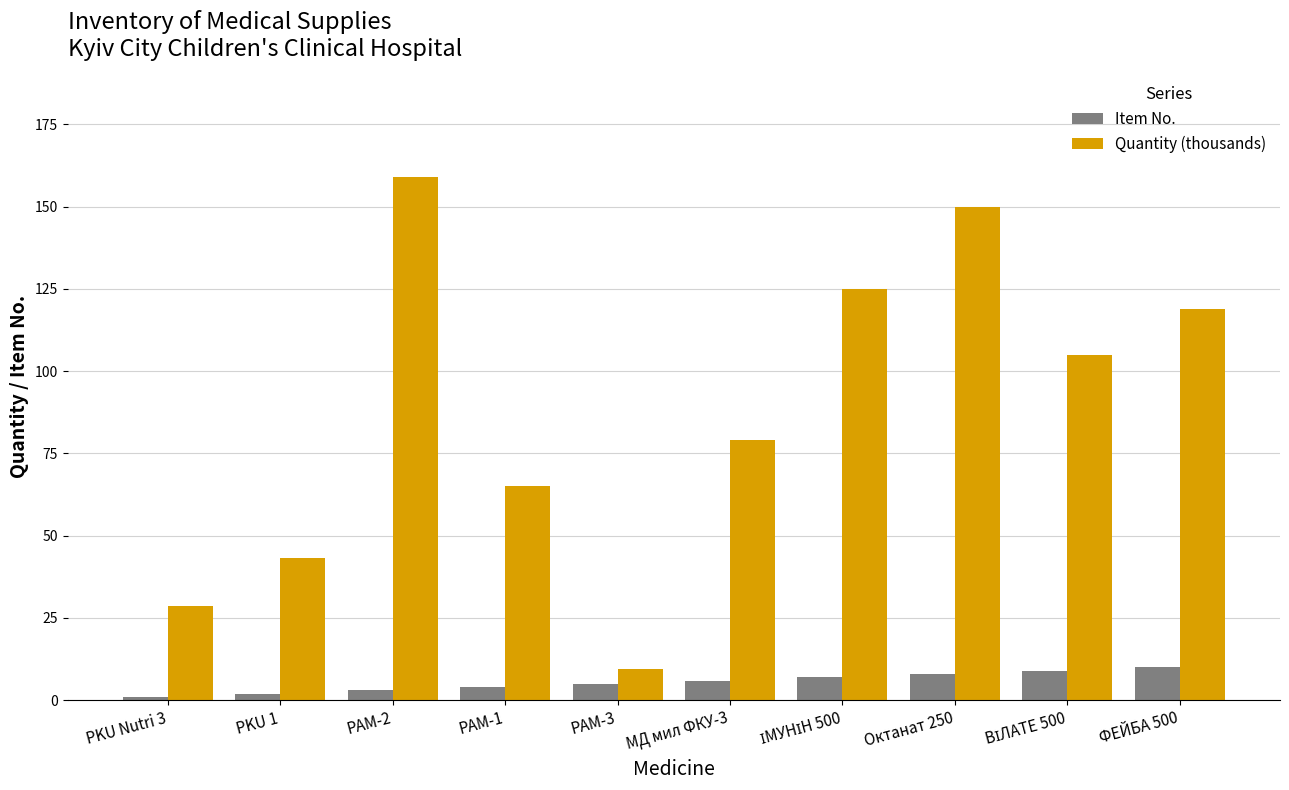

At how many categories does at least one series exceed 36?

8